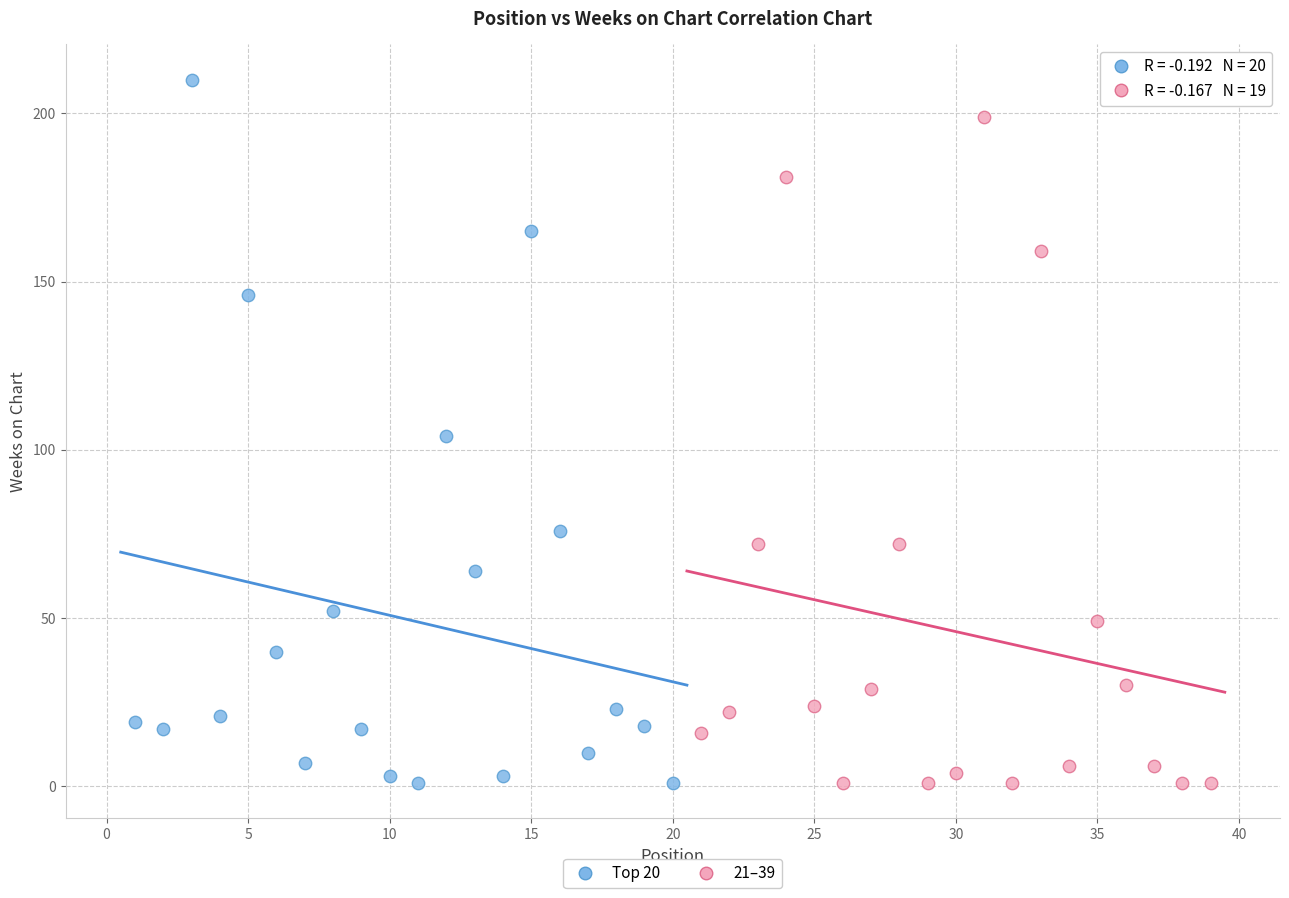

Which series has the largest Y range (max minus min)?

Top 20